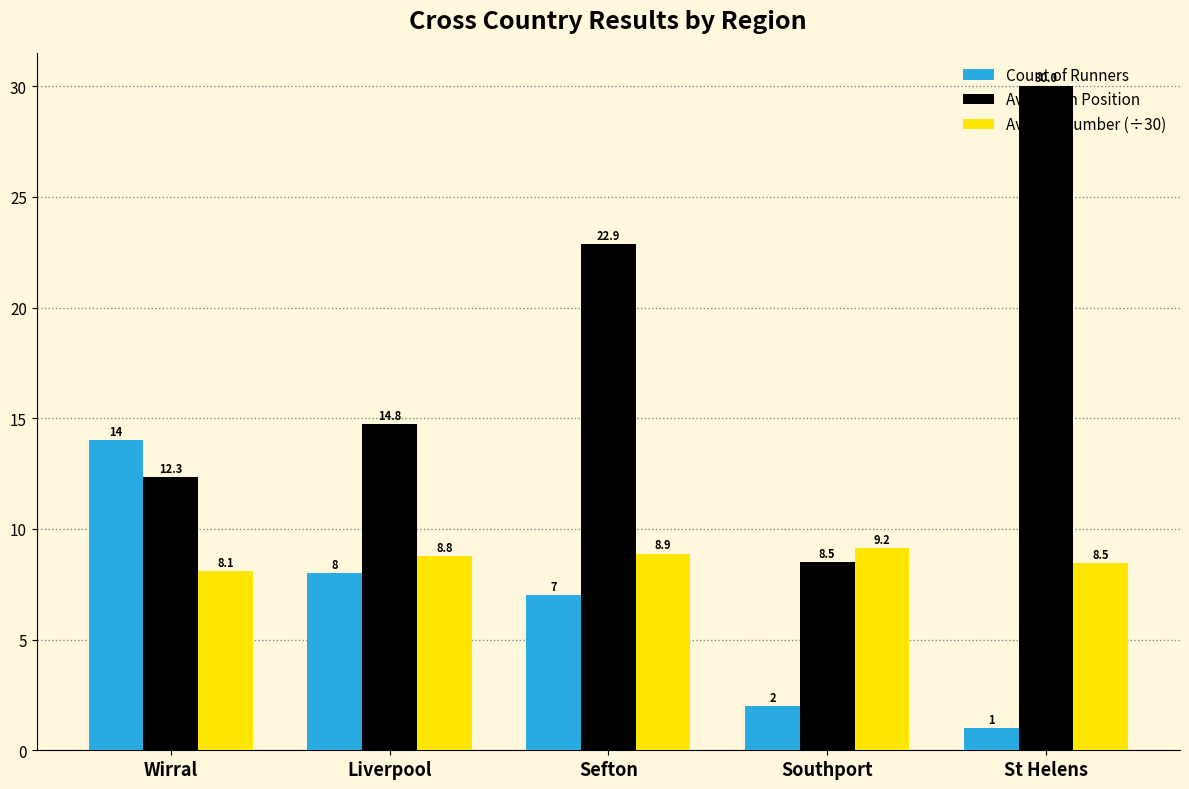

What are all the series names shown in the legend?

Count of Runners, Avg Finish Position, Avg Bib Number (÷30)